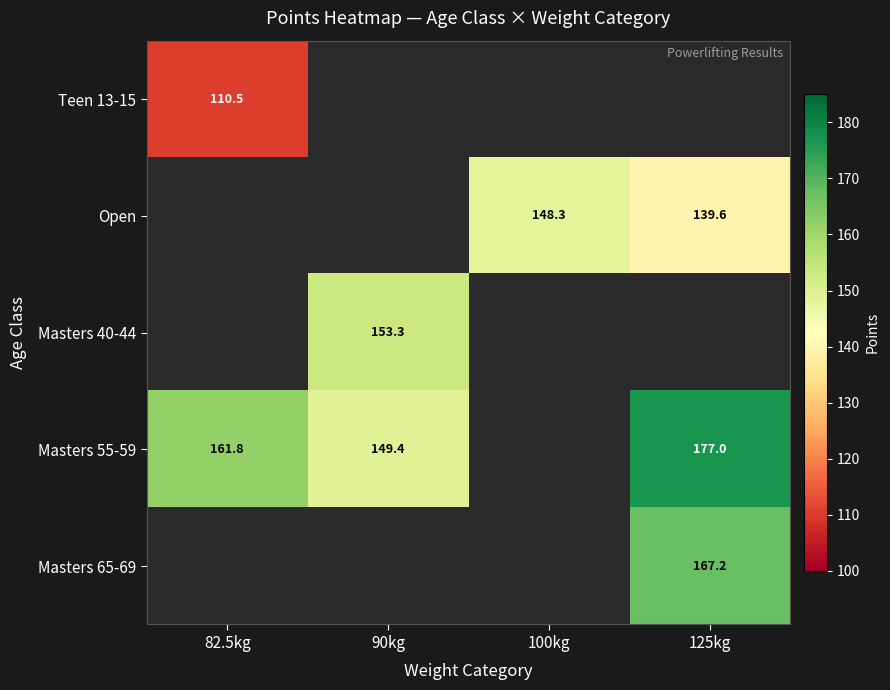

Count the number of data series in this chart.

5